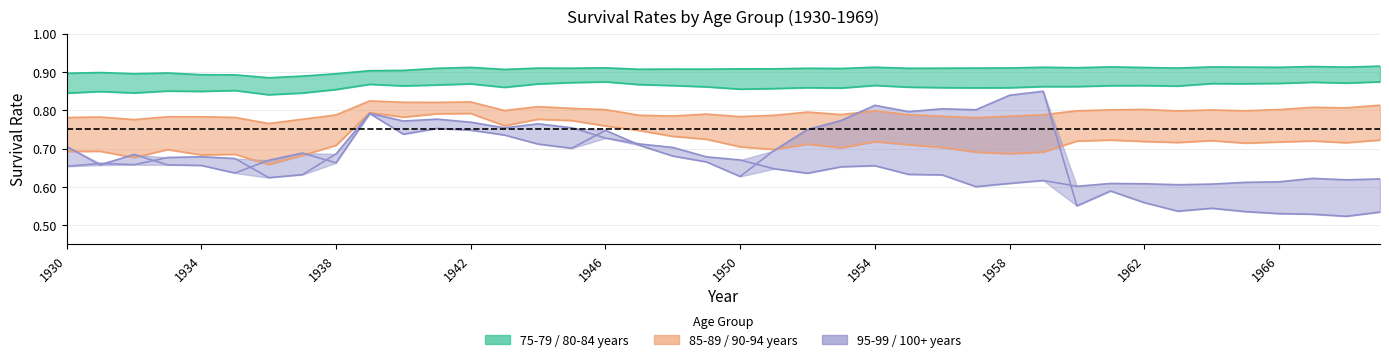

The value of 90-94 years at 1938 is 0.4. True or false?

False